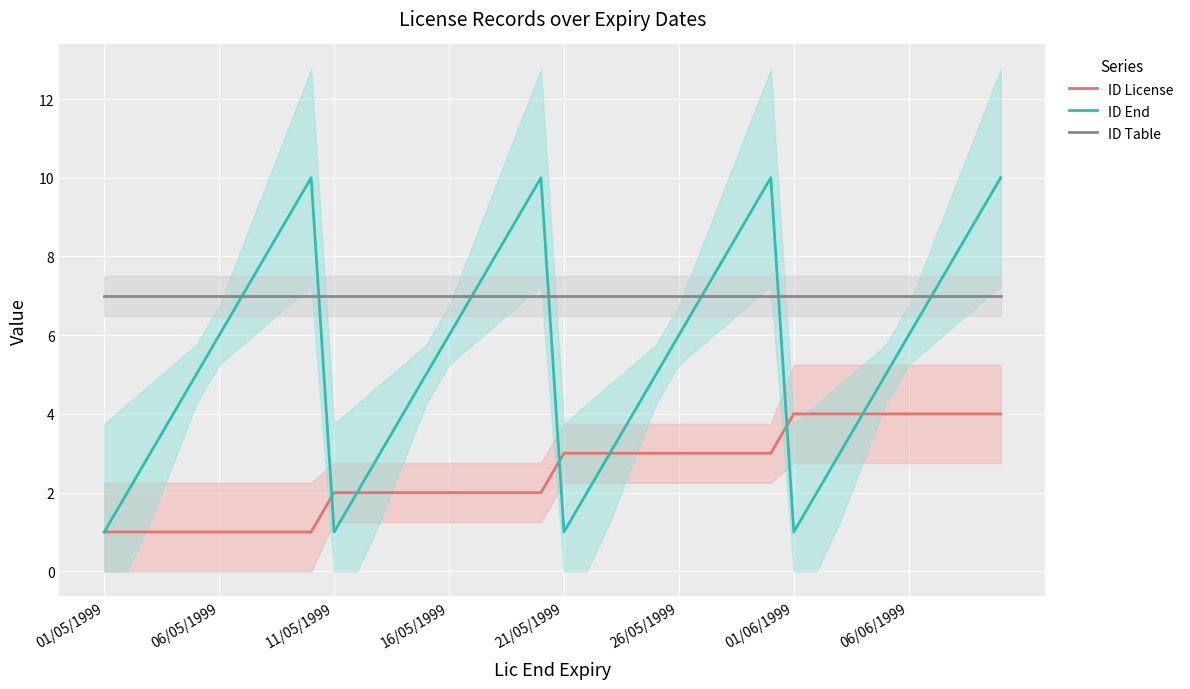

The value of ID License at 24 is 3. True or false?

True